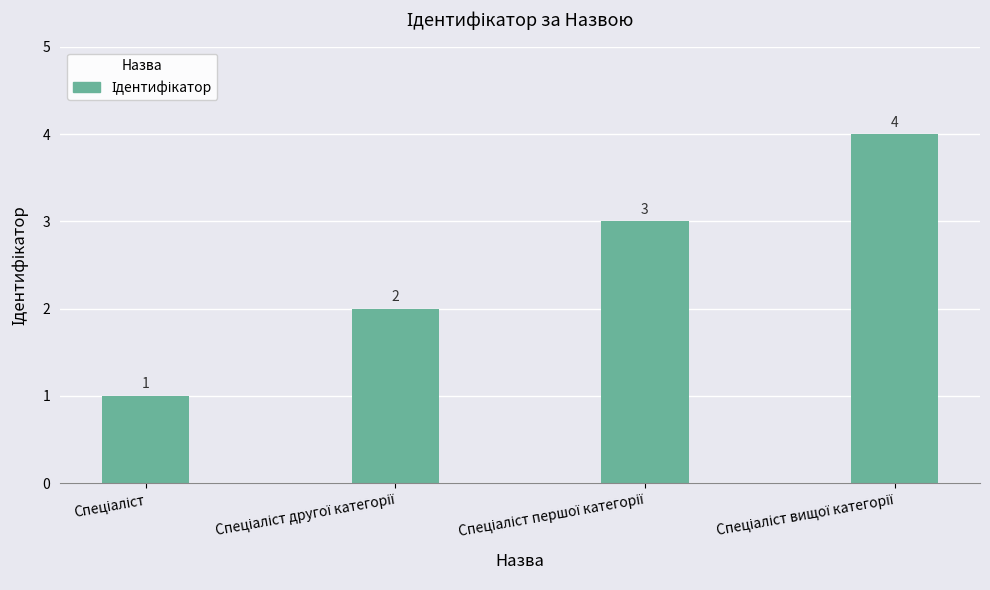

What is the difference between the maximum and minimum values?

3